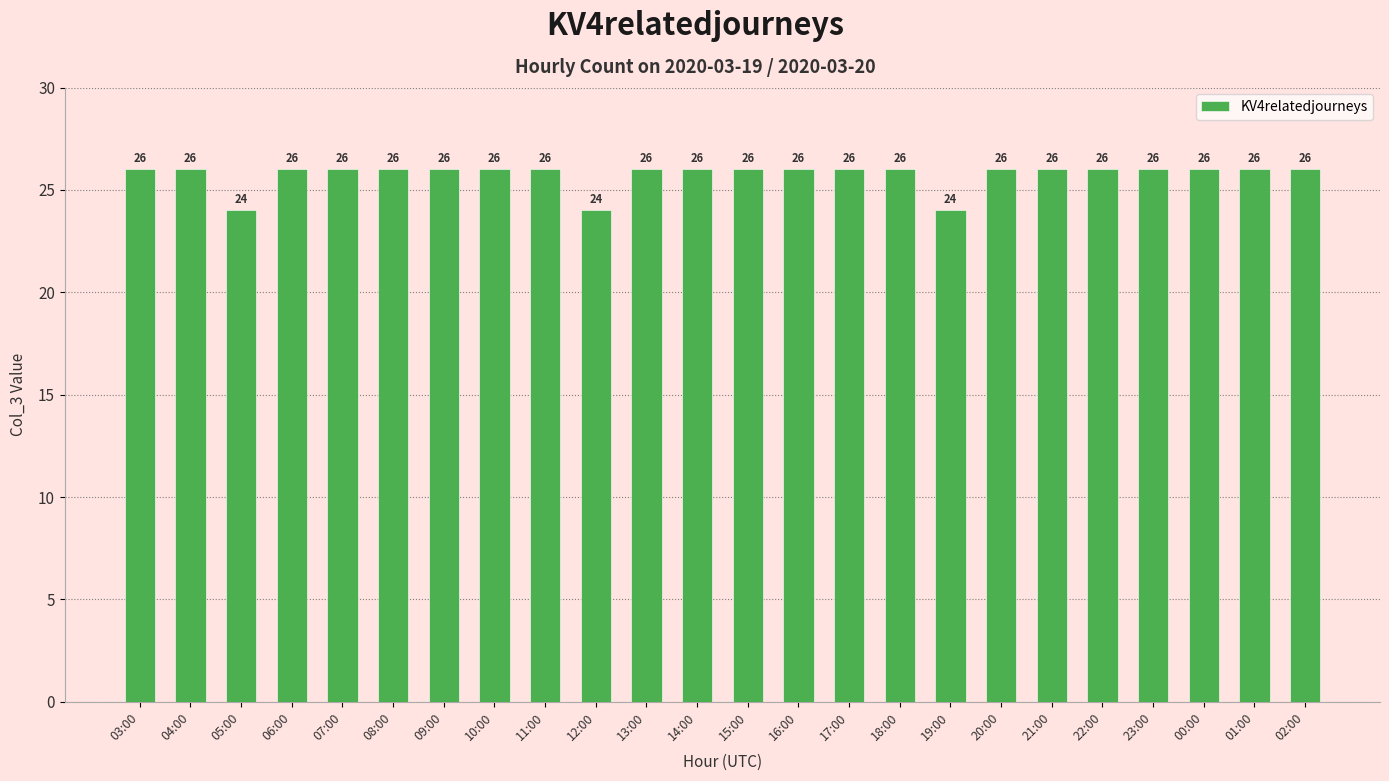

How many values are below 26?

3